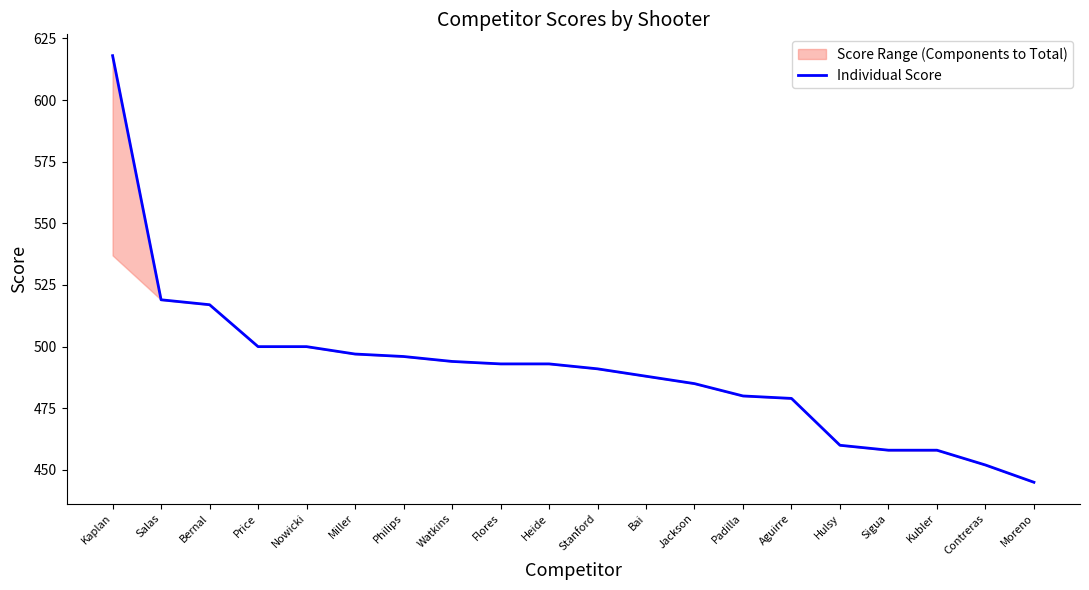

Which category has the lowest value across all series?

Moreno